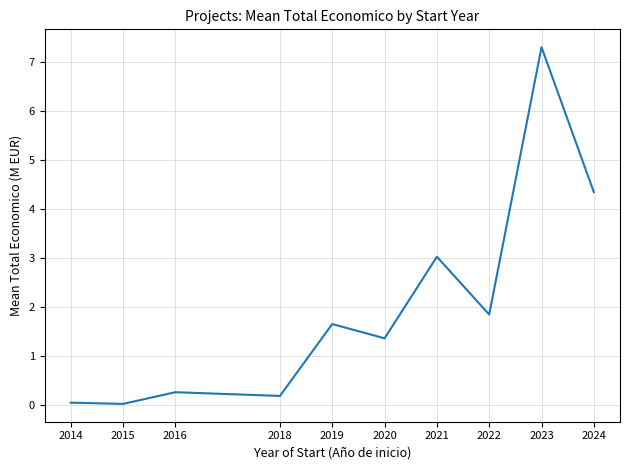

True or false: there are more than 0 points higher than both neighbors.

True